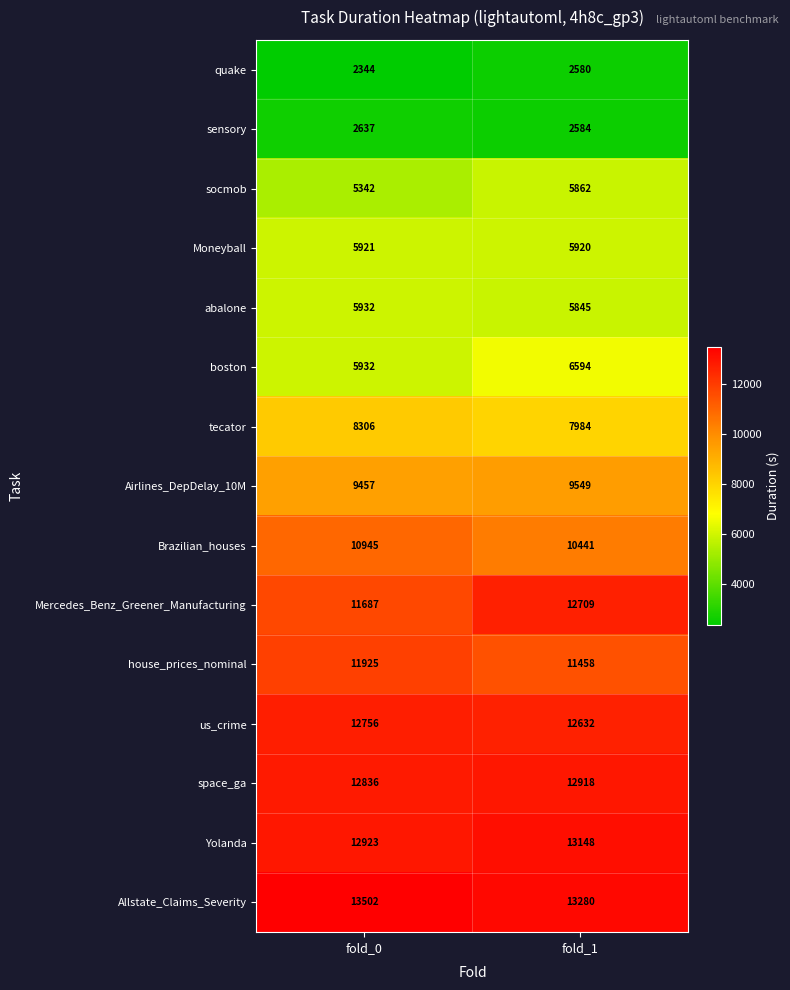

Is it true that tecator equals 7984 at fold_1?

True